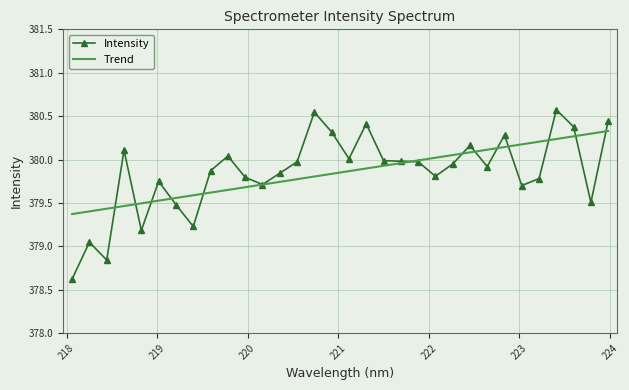

Which series has the widest spread of values?

Intensity